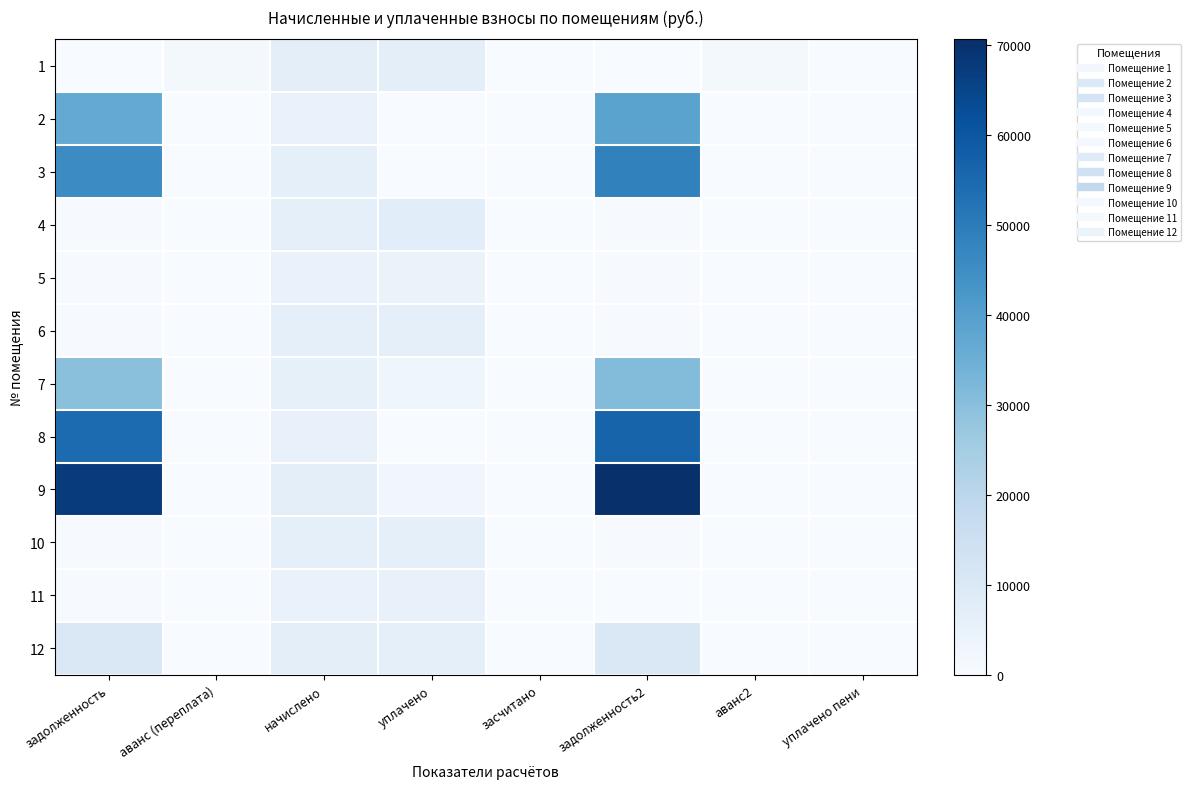

Reading right to left, extract all data points from this chart.

1: уплачено пени=0.0	аванс2=1299.3	задолженность2=0.0	засчитано=0.0	уплачено=6900.0	начислено=6625.3	аванс (переплата)=1355.6	задолженность=0.0
2: уплачено пени=0.0	аванс2=0.0	задолженность2=38800.9	засчитано=0.0	уплачено=0.0	начислено=4907.0	аванс (переплата)=0.0	задолженность=36865.7
3: уплачено пени=0.0	аванс2=0.0	задолженность2=48355.1	засчитано=0.0	уплачено=0.0	начислено=6449.5	аванс (переплата)=0.0	задолженность=45730.5
4: уплачено пени=55.9	аванс2=0.0	задолженность2=551.5	засчитано=0.0	уплачено=7551.4	начислено=6617.4	аванс (переплата)=0.0	задолженность=551.5
5: уплачено пени=0.0	аванс2=0.0	задолженность2=392.9	засчитано=0.0	уплачено=4675.2	начислено=4715.3	аванс (переплата)=0.0	задолженность=392.9
6: уплачено пени=0.0	аванс2=0.0	задолженность2=517.5	засчитано=0.0	уплачено=6156.9	начислено=6209.8	аванс (переплата)=0.0	задолженность=517.5
7: уплачено пени=0.4	аванс2=0.0	задолженность2=31070.5	засчитано=0.0	уплачено=3200.7	начислено=6001.9	аванс (переплата)=0.0	задолженность=29662.5
8: уплачено пени=0.0	аванс2=0.0	задолженность2=56519.1	засчитано=0.0	уплачено=47.9	начислено=4979.0	аванс (переплата)=0.0	задолженность=54399.7
9: уплачено пени=0.0	аванс2=0.0	задолженность2=70605.4	засчитано=0.0	уплачено=2253.2	начислено=6673.3	аванс (переплата)=0.0	задолженность=67550.9
10: уплачено пени=0.0	аванс2=0.0	задолженность2=521.5	засчитано=0.0	уплачено=6204.5	начислено=6257.8	аванс (переплата)=0.0	задолженность=521.5
11: уплачено пени=7.5	аванс2=0.6	задолженность2=0.0	засчитано=0.0	уплачено=5247.0	начислено=4875.1	аванс (переплата)=0.0	задолженность=398.9
12: уплачено пени=0.0	аванс2=0.0	задолженность2=10164.6	засчитано=0.0	уплачено=6583.7	начислено=6793.2	аванс (переплата)=0.0	задолженность=10212.7